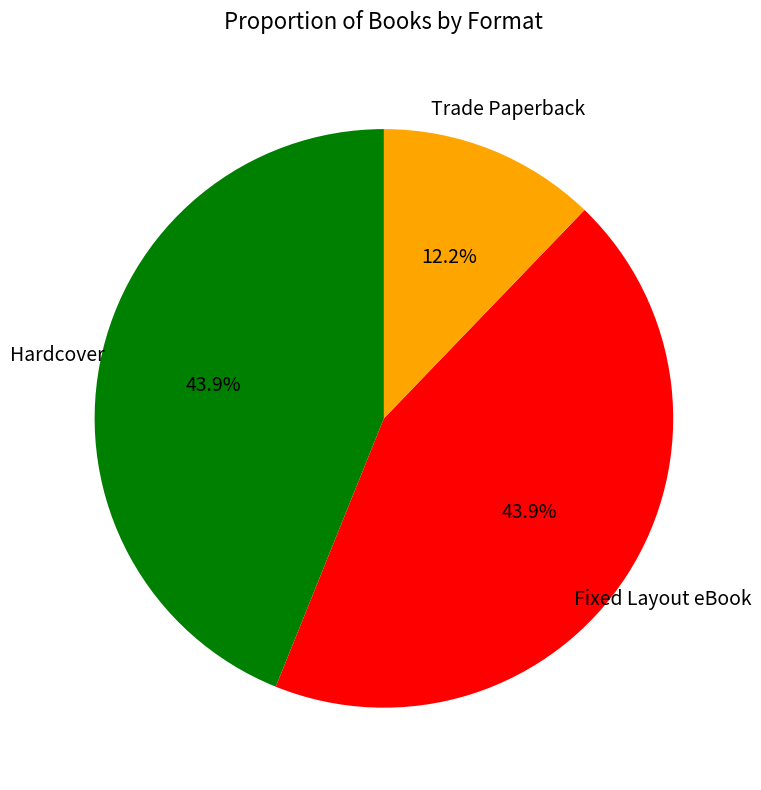

Is there a majority slice in this chart?

No